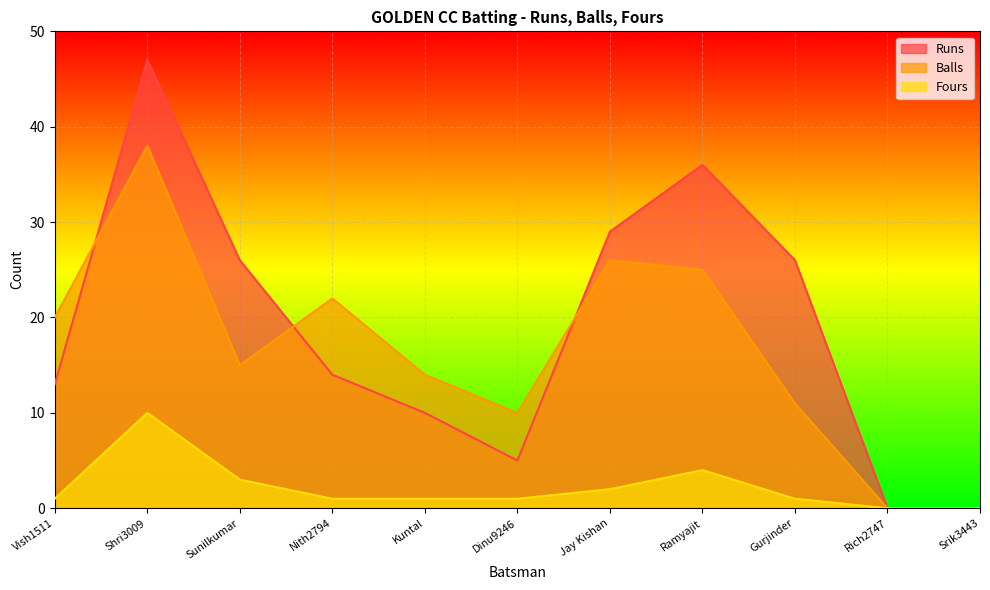

Where is the first local minimum for Balls?

Sunilkumar